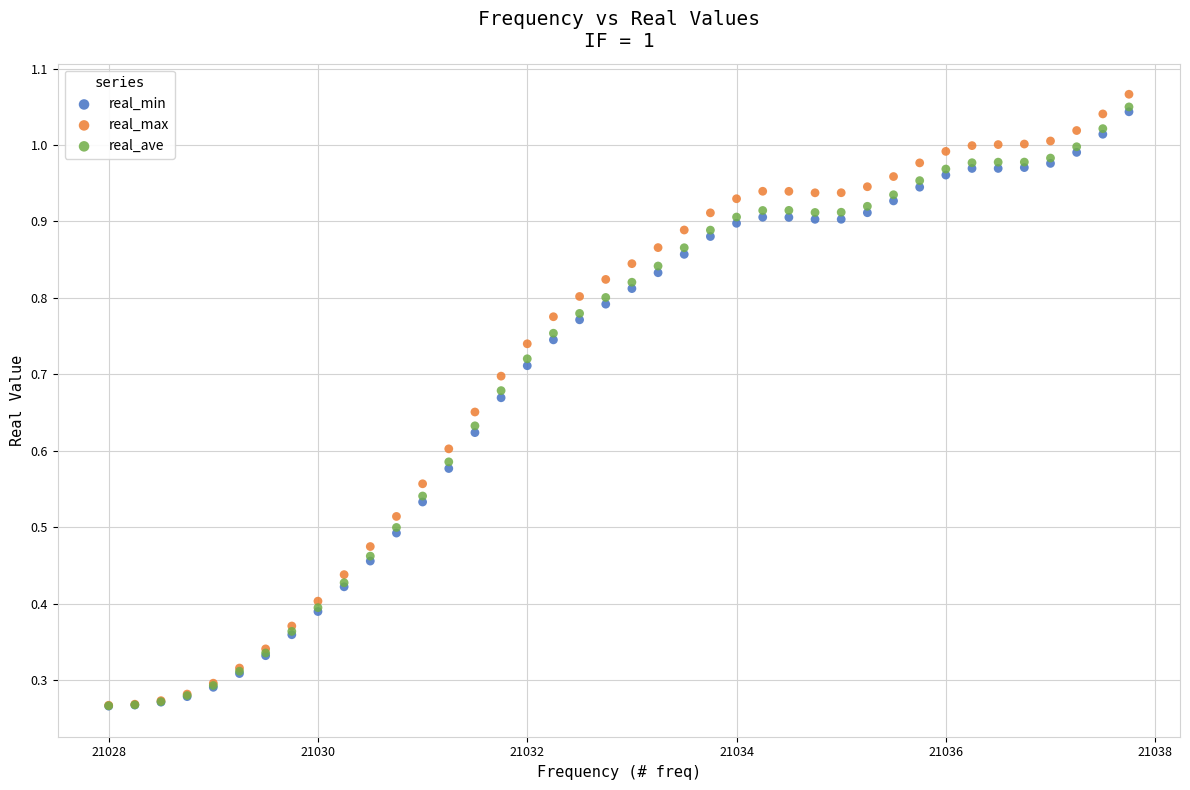

Which series has the largest Y range (max minus min)?

real_max